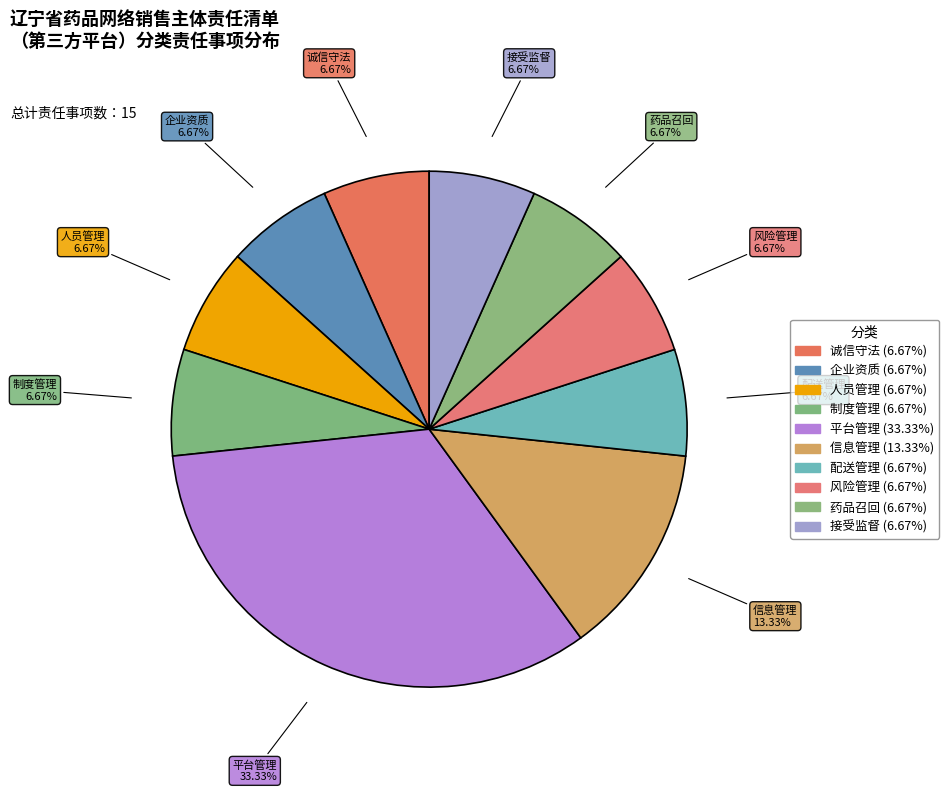

How many slices are in this pie chart?

10